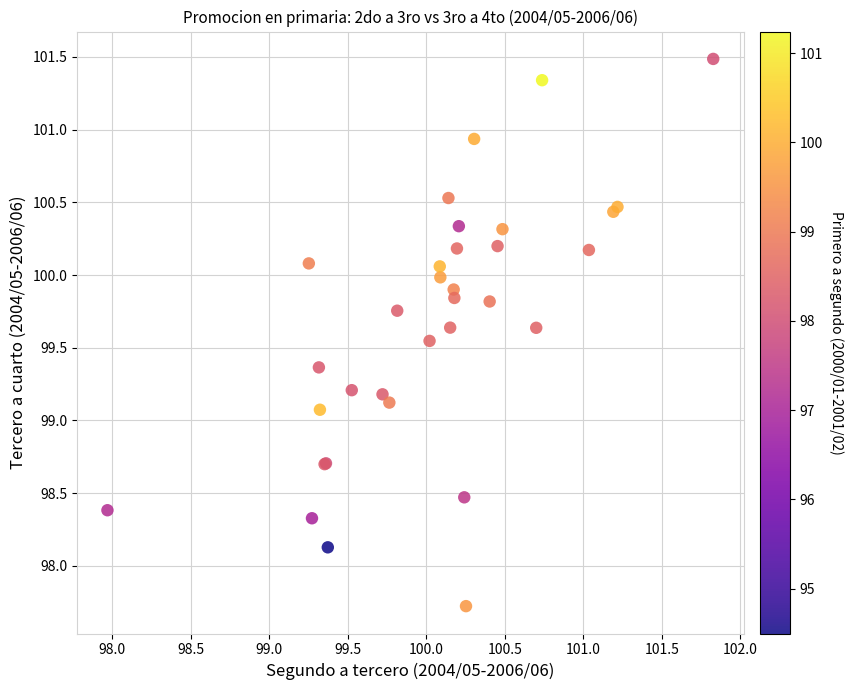

What Y value in the scatter plot is closest to 99?

99.1